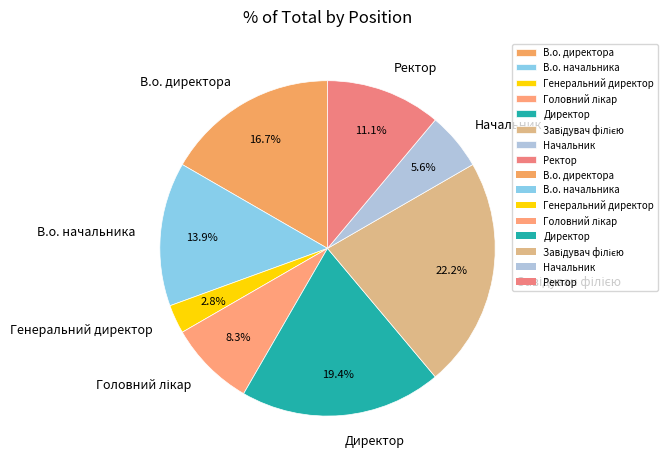

Count the number of slices in the pie.

8